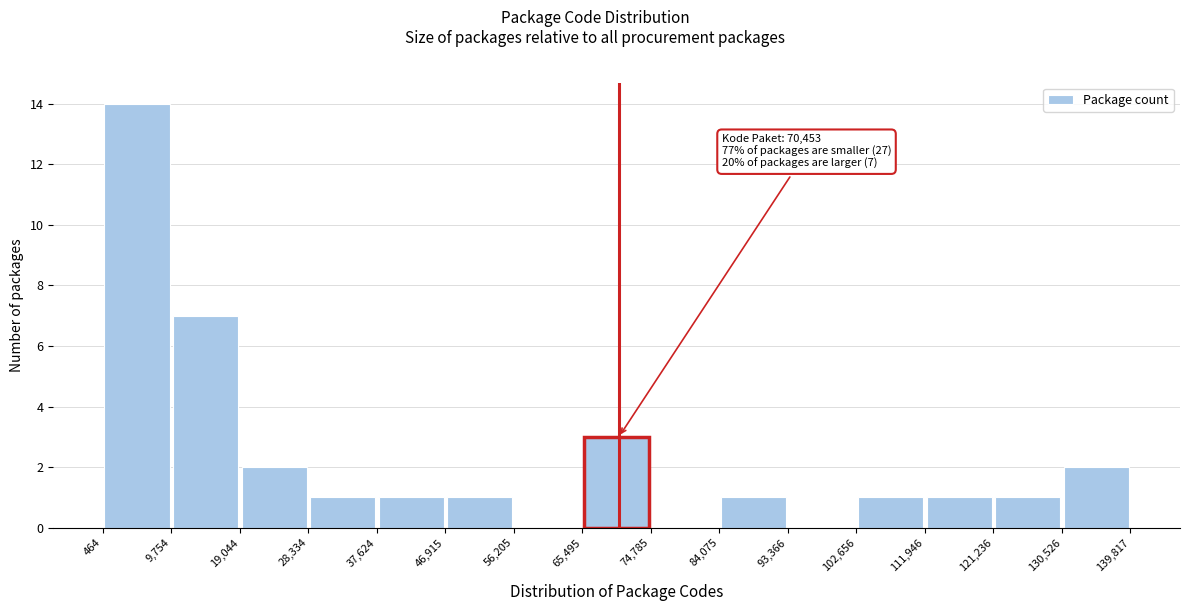

Over which range of the x-axis is the bar tallest?

464 to 9,754